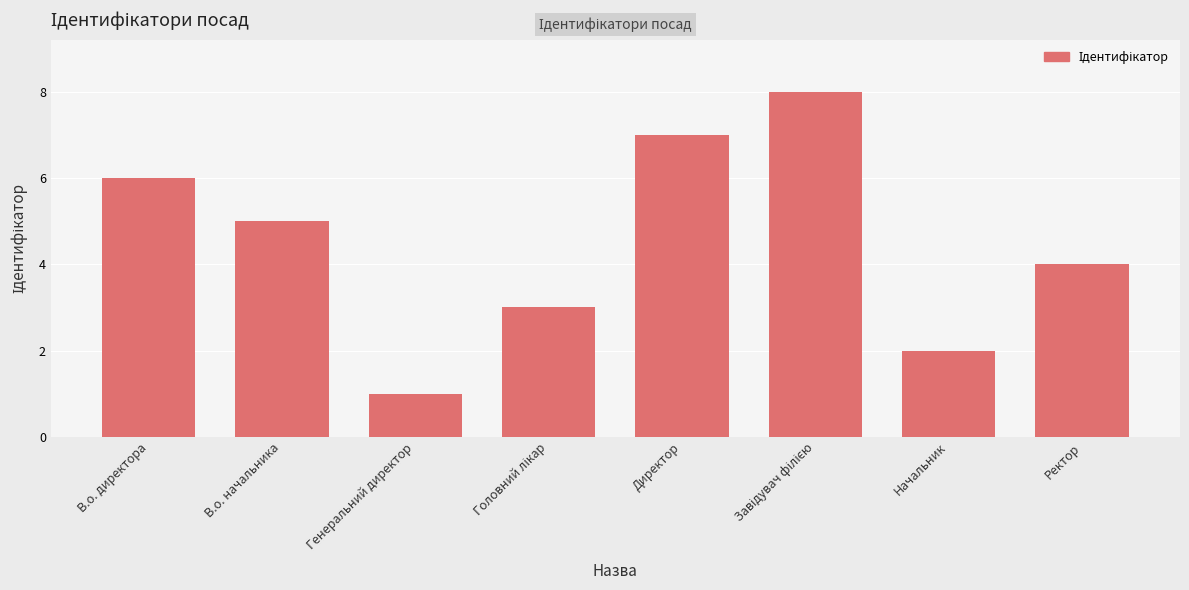

How many bars are there in total?

8